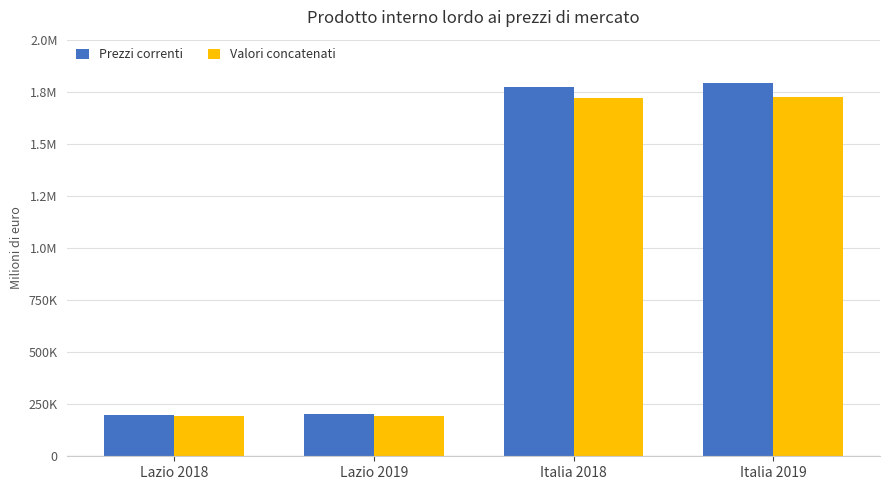

What are all the series names shown in the legend?

Prezzi correnti, Valori concatenati